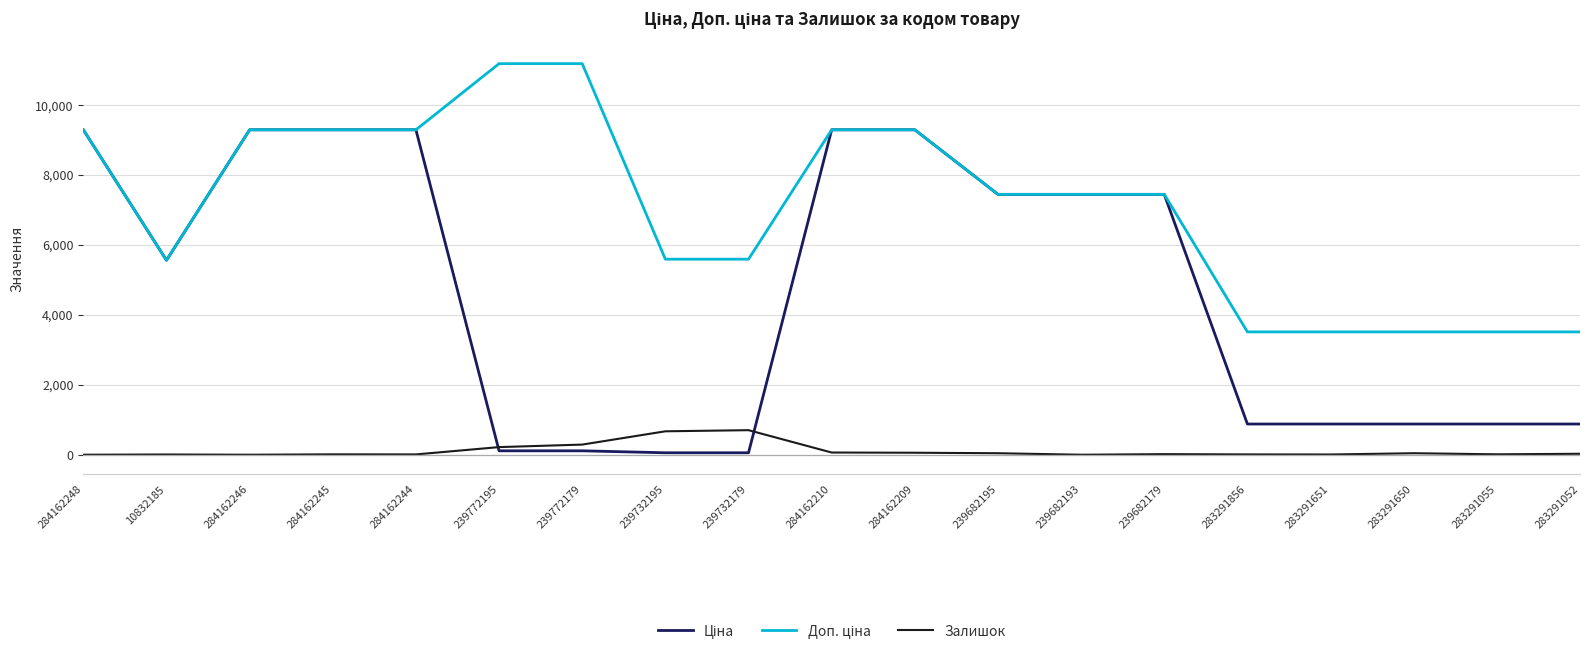

The Залишок series shows 43.0 at 283291650. True or false?

True